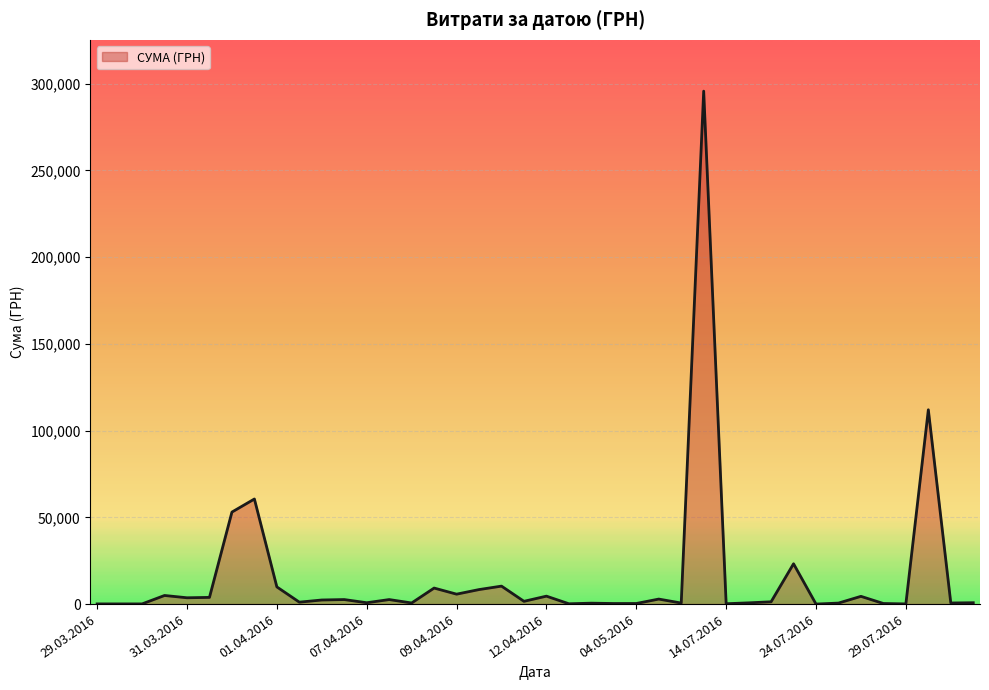

Count the number of values greater than 1592.

20